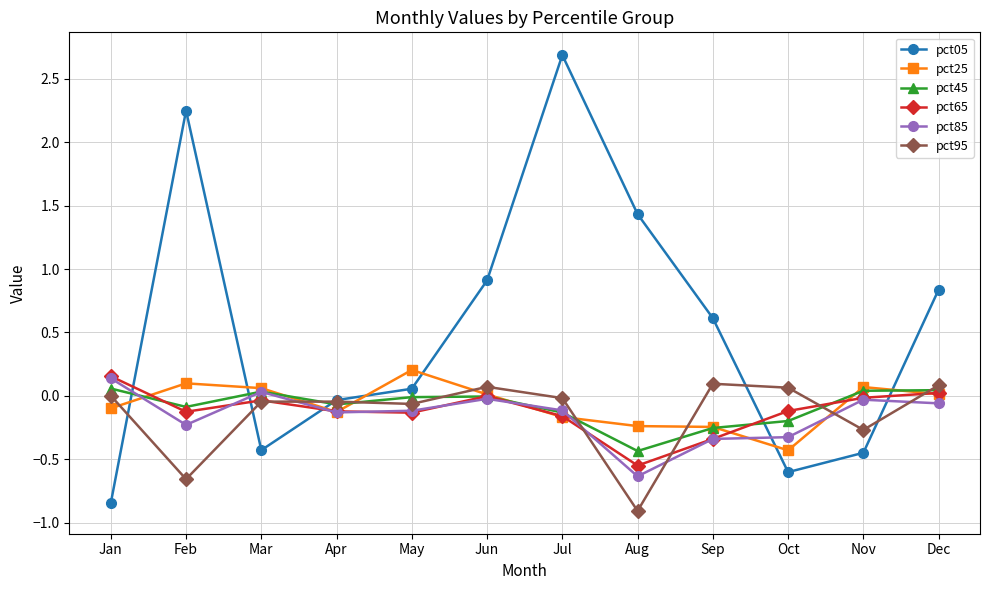

At how many categories does at least one series exceed 0?

11